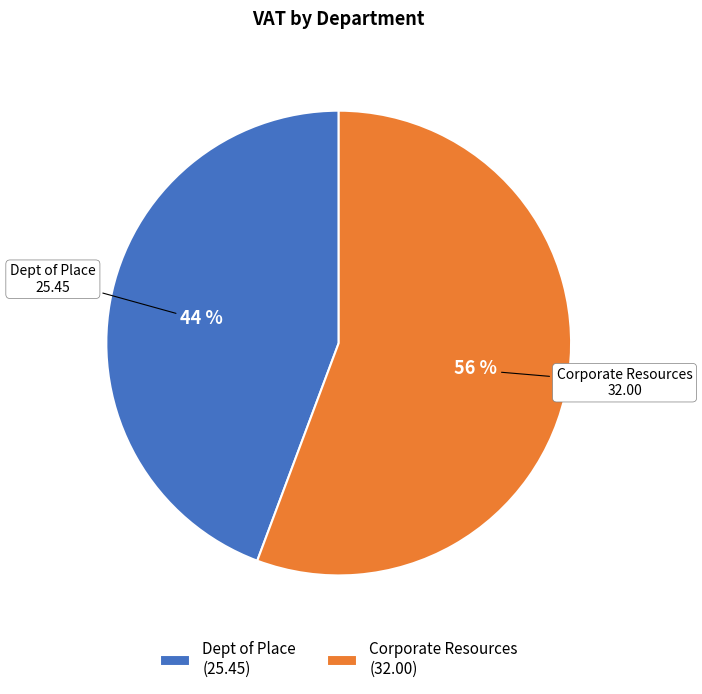

To the nearest percent, what is the average slice percentage?

50%